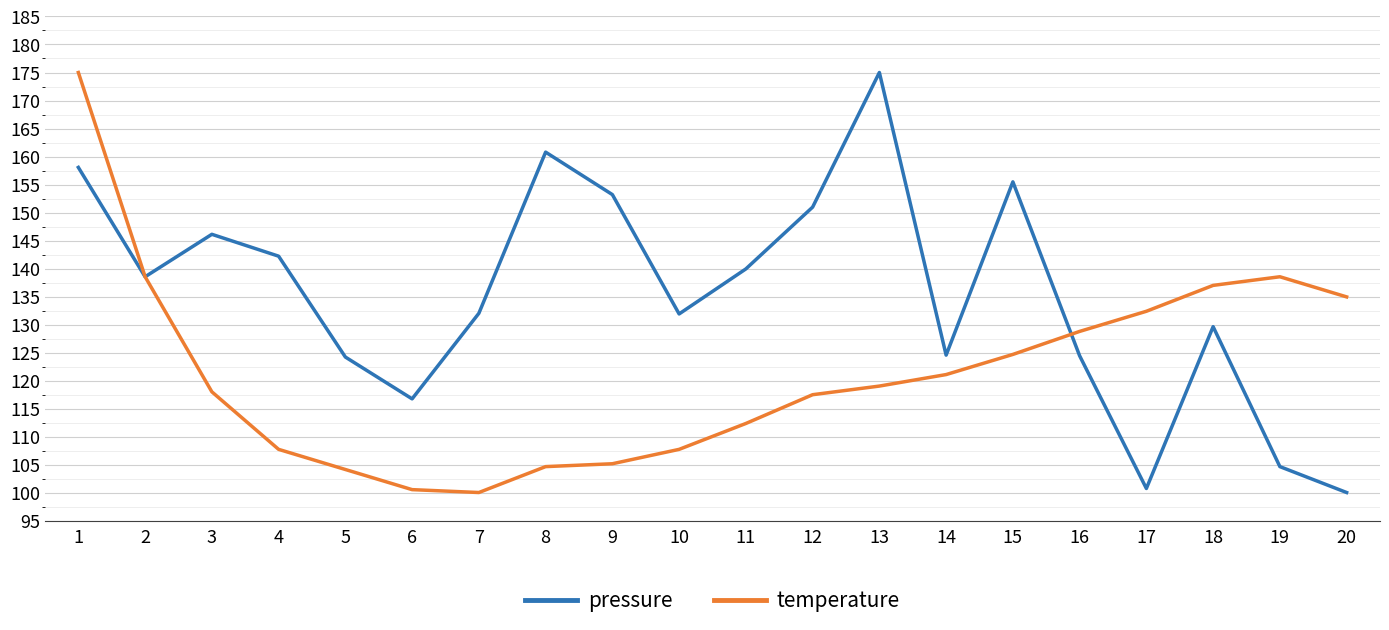

True or false: temperature has a value of 246.7 at 2.

False